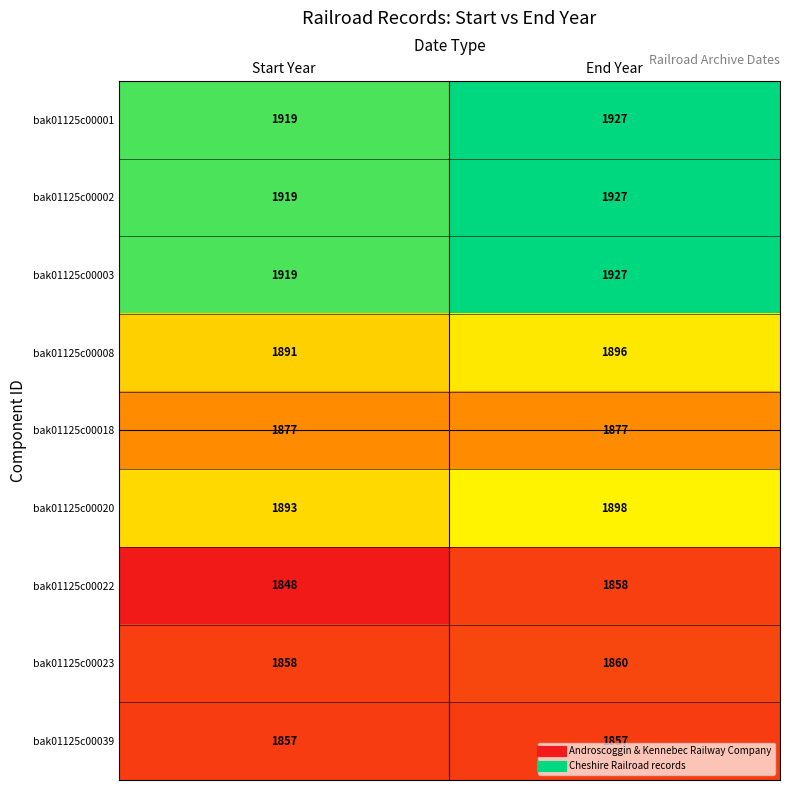

What is the highest value of the bak01125c00018 series?

1877